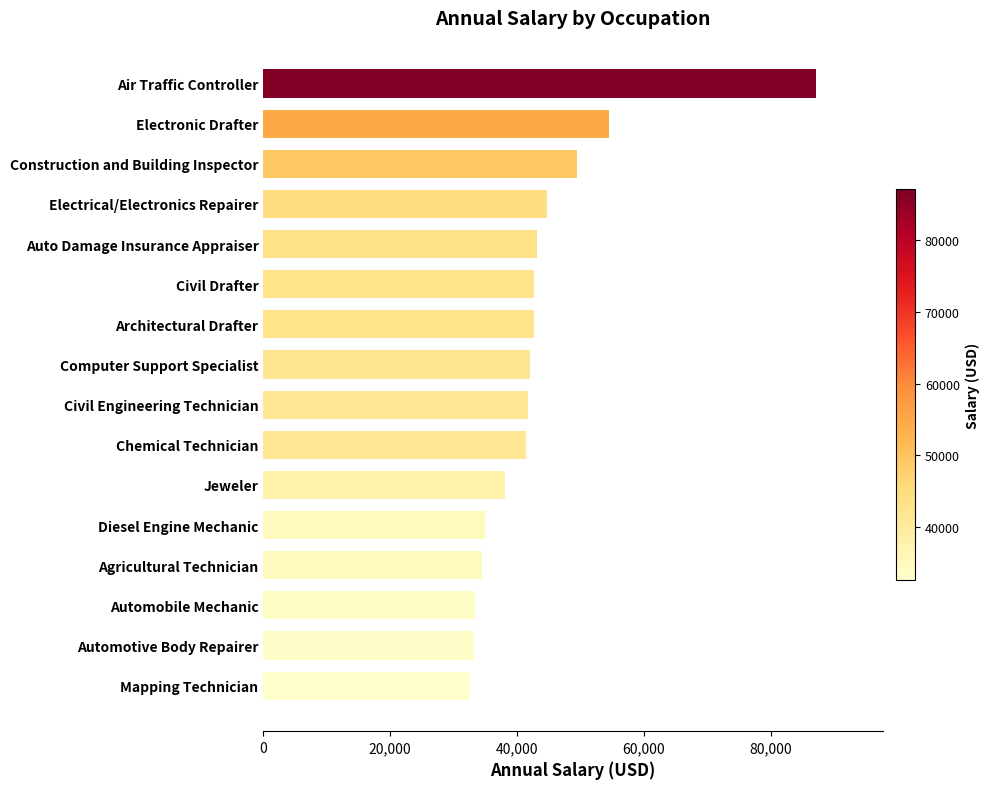

True or false: the data shows 33442 at Automobile Mechanic.

True